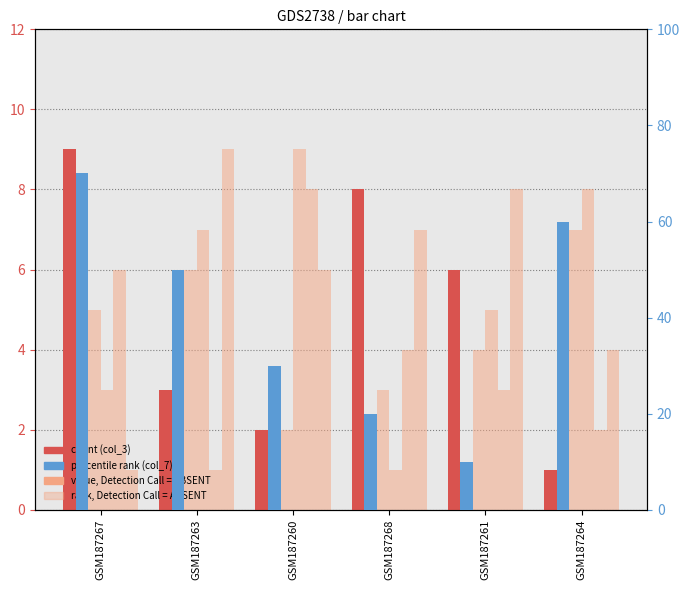

Reading left to right, extract all data points from this chart.

col_3: GSM187267=9	GSM187263=3	GSM187260=2	GSM187268=8	GSM187261=6	GSM187264=1
col_2: GSM187267=5	GSM187263=6	GSM187260=2	GSM187268=3	GSM187261=4	GSM187264=7
col_4: GSM187267=3	GSM187263=7	GSM187260=9	GSM187268=1	GSM187261=5	GSM187264=8
col_6: GSM187267=6	GSM187263=1	GSM187260=8	GSM187268=4	GSM187261=3	GSM187264=2
col_8: GSM187267=1	GSM187263=9	GSM187260=6	GSM187268=7	GSM187261=8	GSM187264=4
col_7: GSM187267=70	GSM187263=50	GSM187260=30	GSM187268=20	GSM187261=10	GSM187264=60